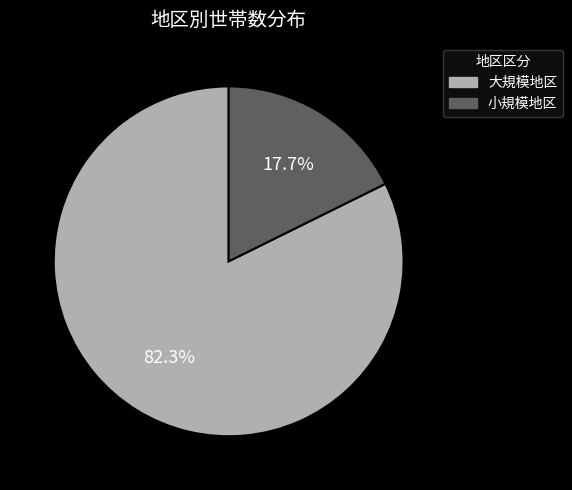

Is there any slice that represents more than half of the pie?

Yes